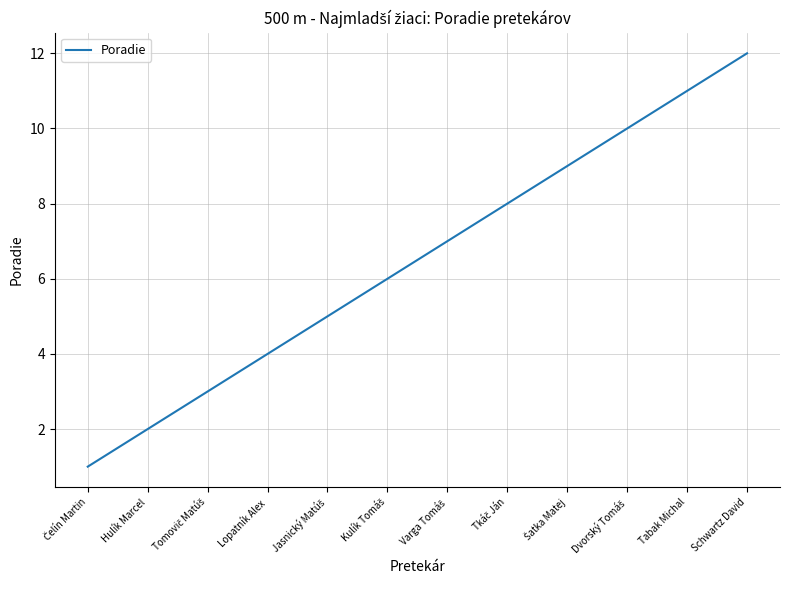

What is the maximum value shown in the chart?

12